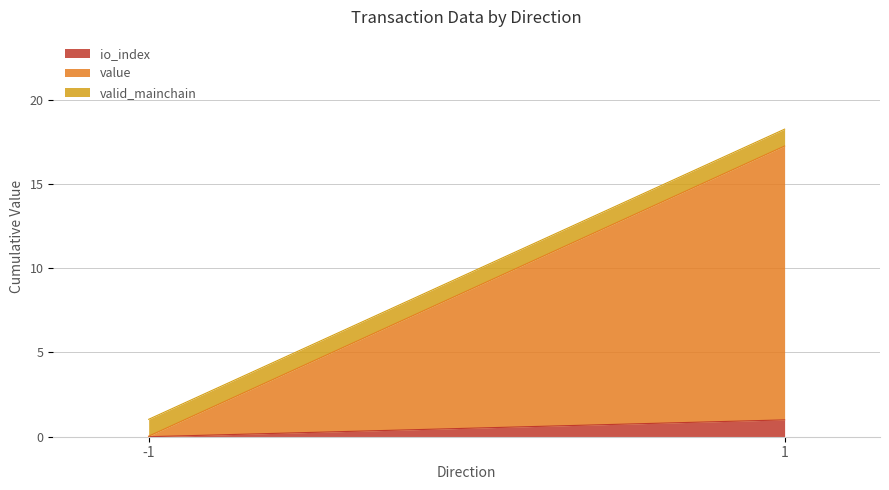

Does the chart have visible grid lines?

Yes